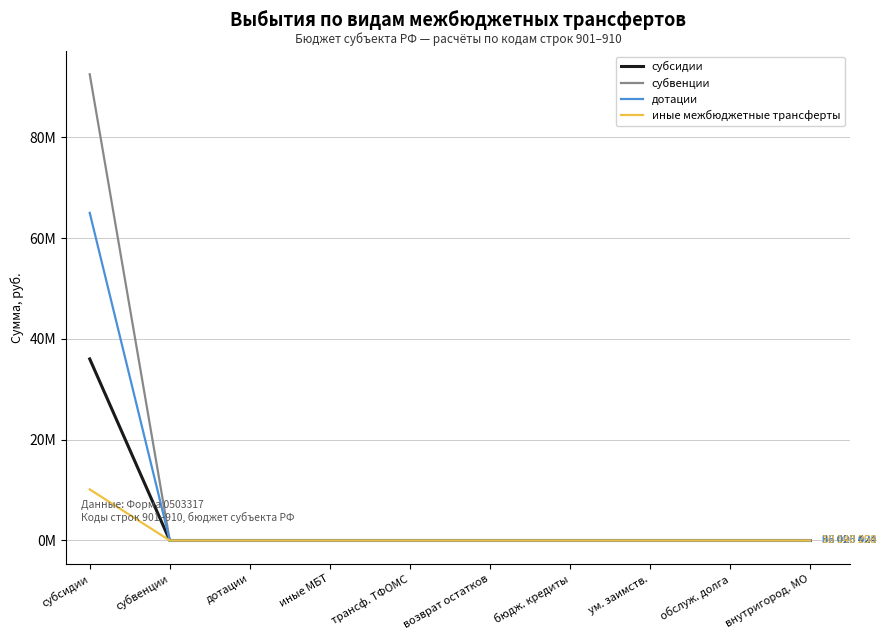

The субвенции series shows 52379614.6 at внутригород. МО. True or false?

False